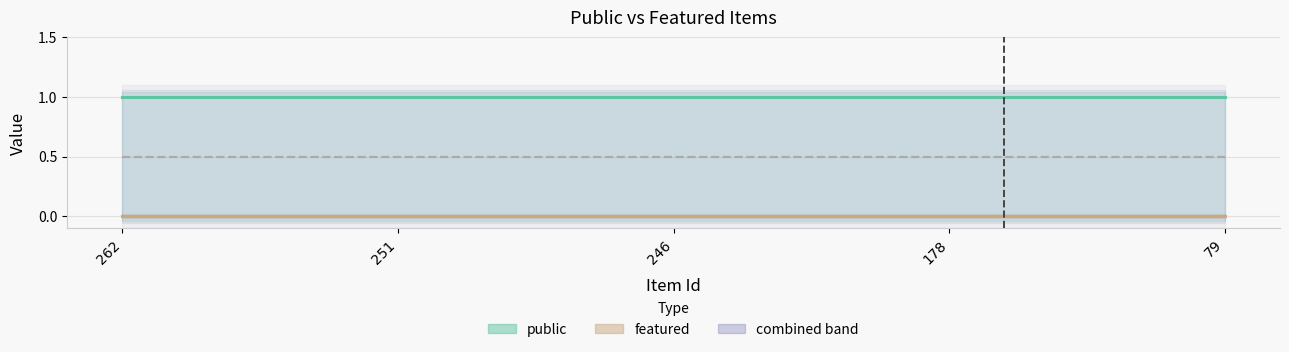

The public series shows 1 at 262. True or false?

True